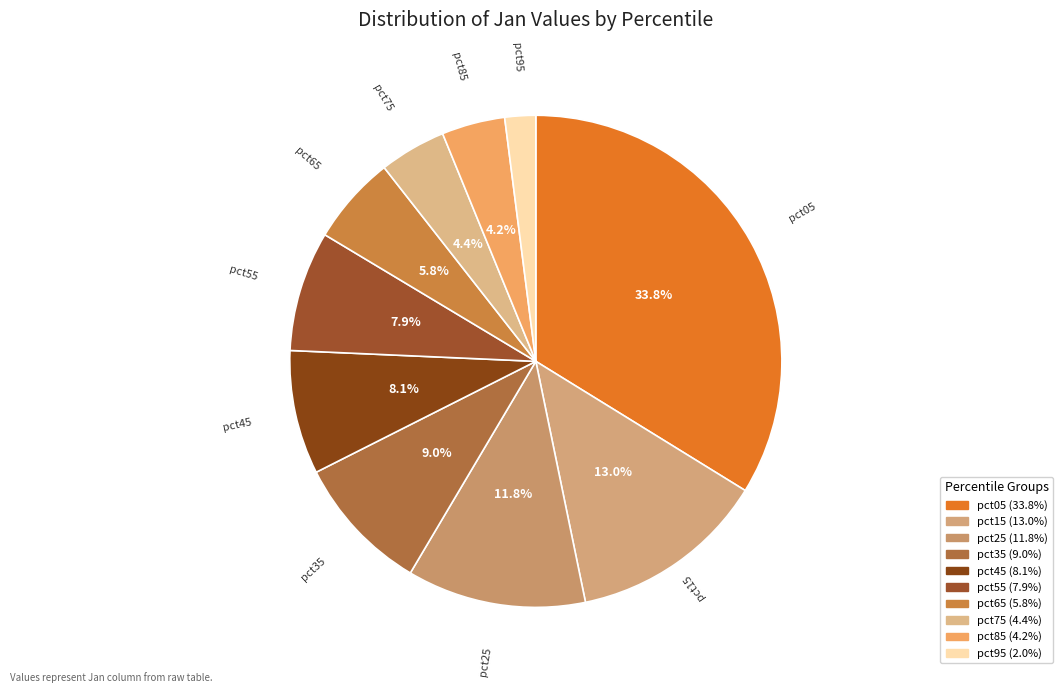

Count the number of slices in the pie.

10